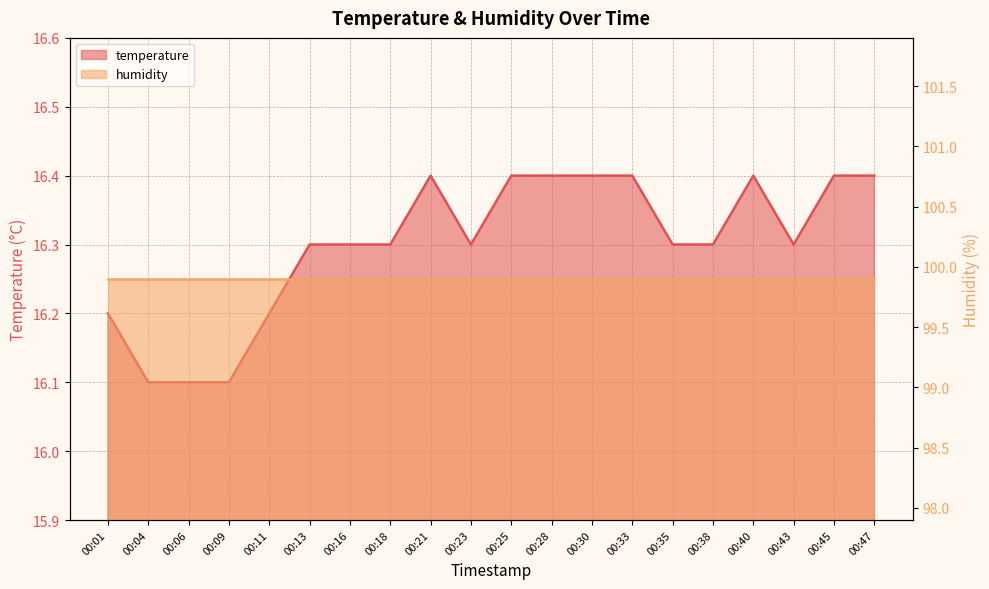

What is the value of the 19th point from the left?

16.4